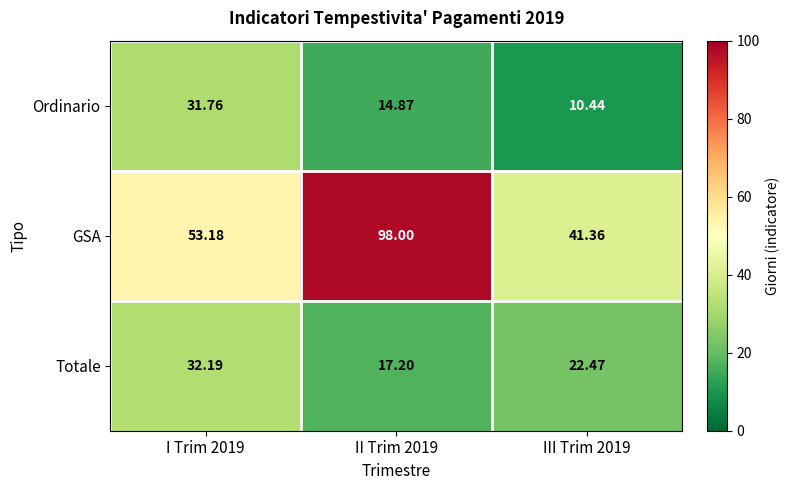

At which category is the sum across all series the highest?

II Trim 2019